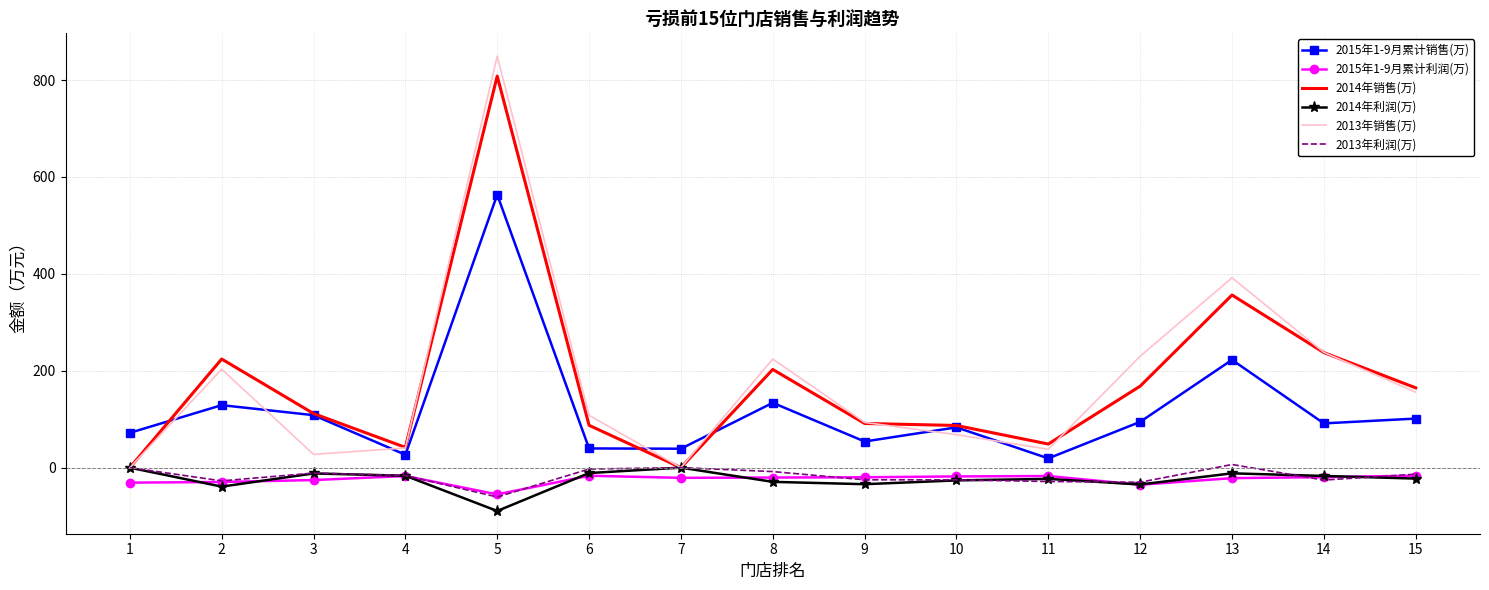

What is the sum of all 2014年利润(万) values?

-367.5